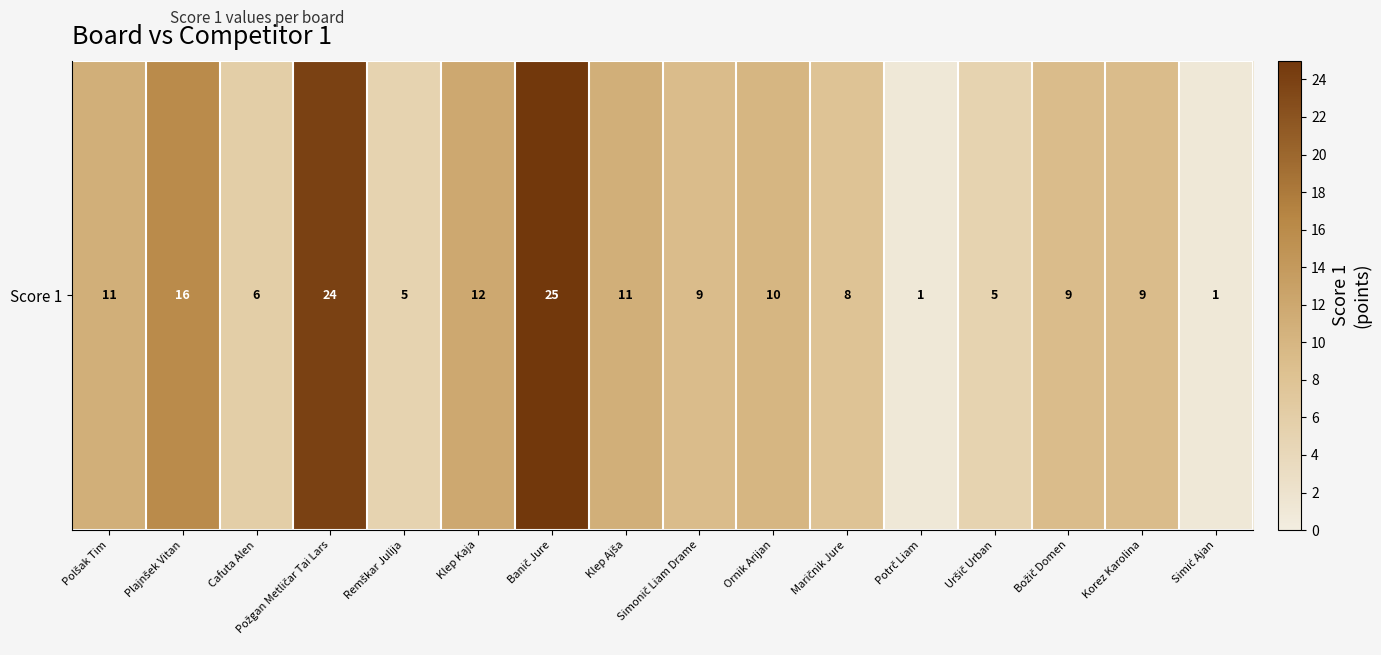

Approximately how many times larger is the value at Požgan Metličar Tai Lars compared to Cafuta Alen?

4.0